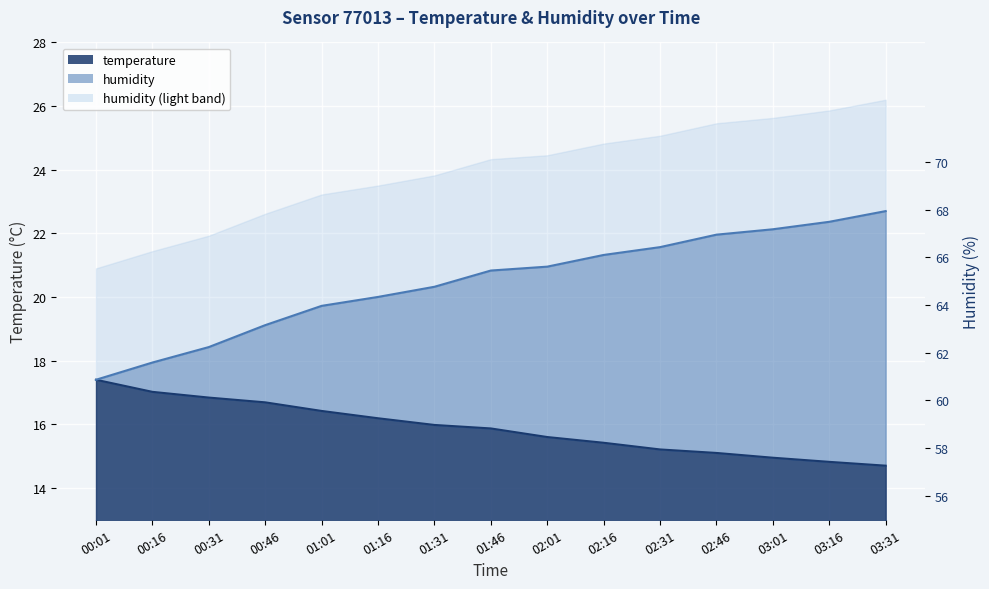

What is the total value across all series at 02:31?

36.8